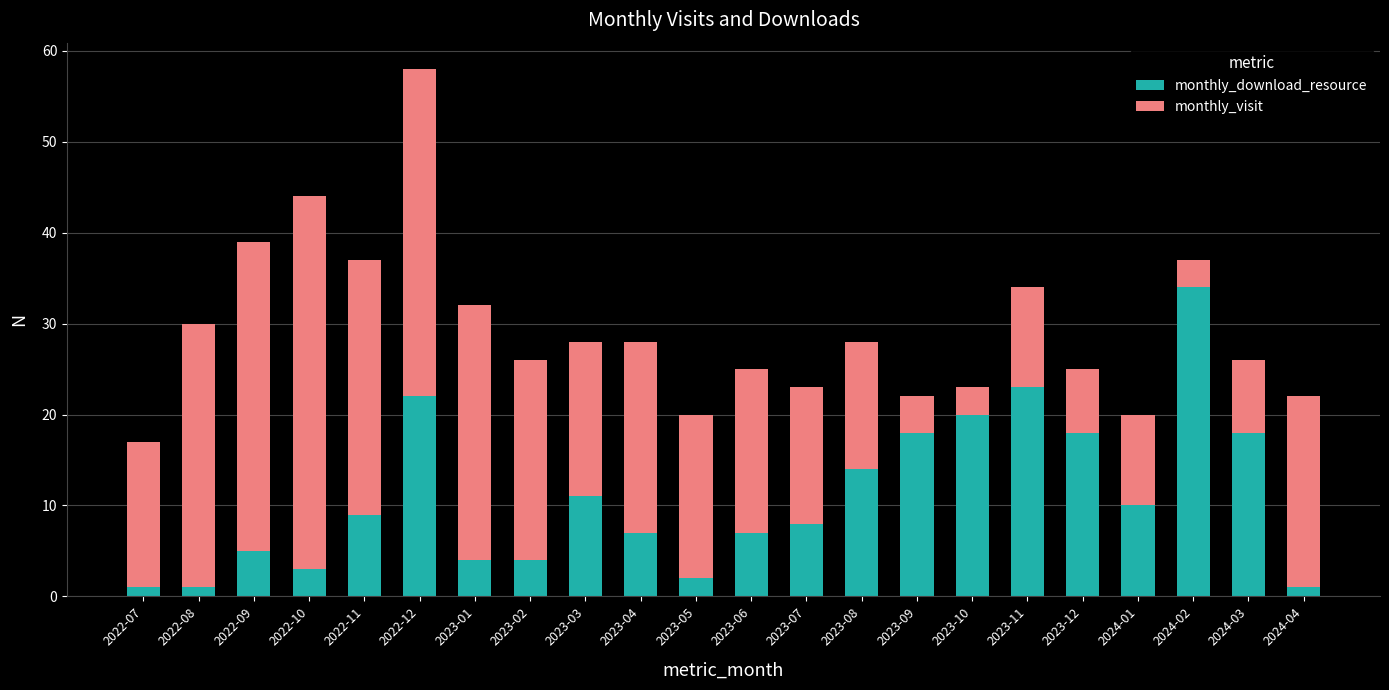

Which category has the highest value in the monthly_visit series?

2022-10